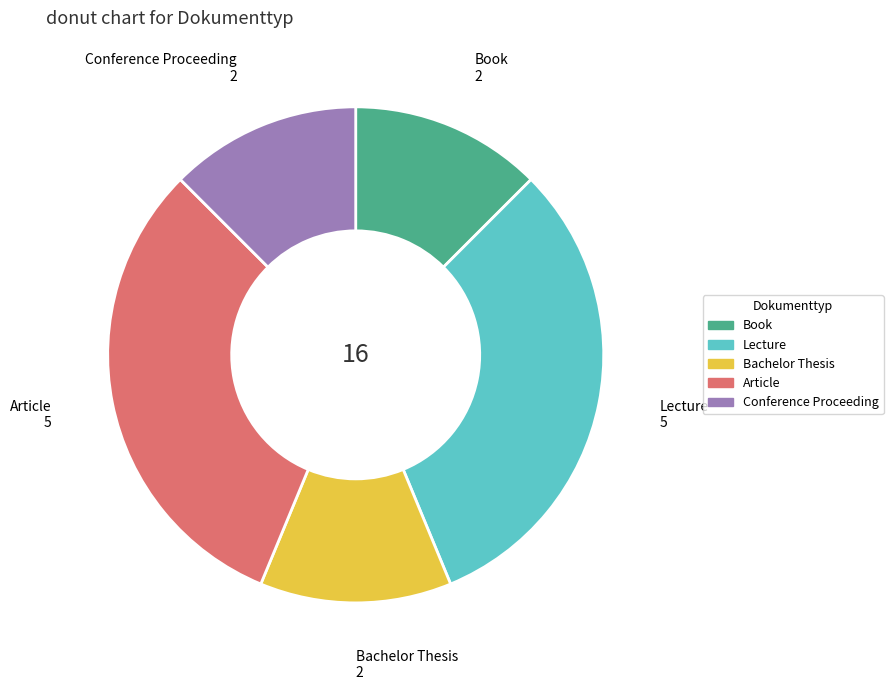

Does Lecture account for over 50% of the chart?

No